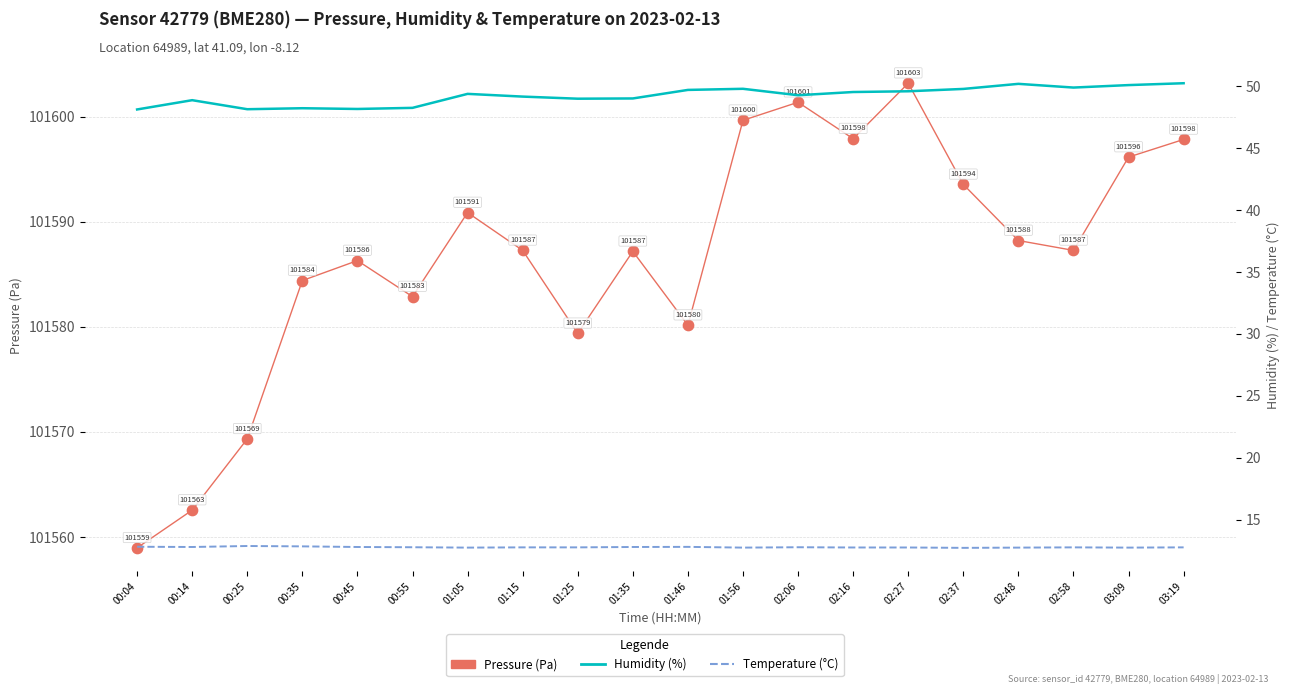

Which series reaches the minimum Y coordinate?

Temperature (°C)